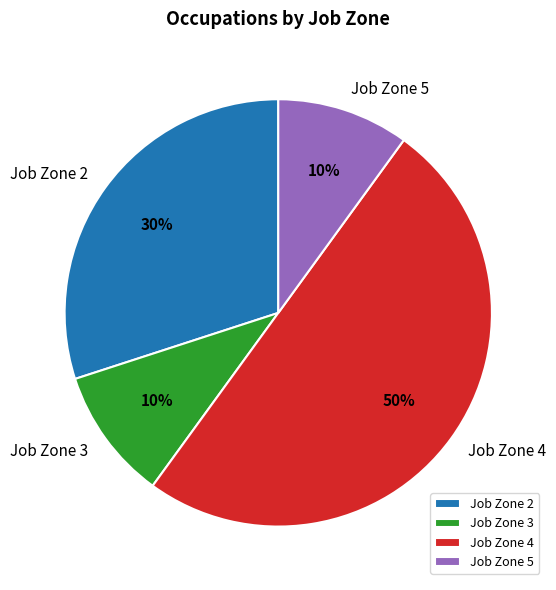

Between Job Zone 2 and Job Zone 3, which is larger?

Job Zone 2